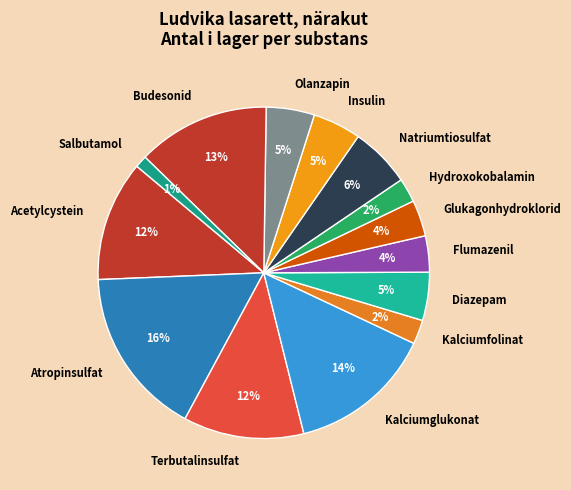

Is there a majority slice in this chart?

No